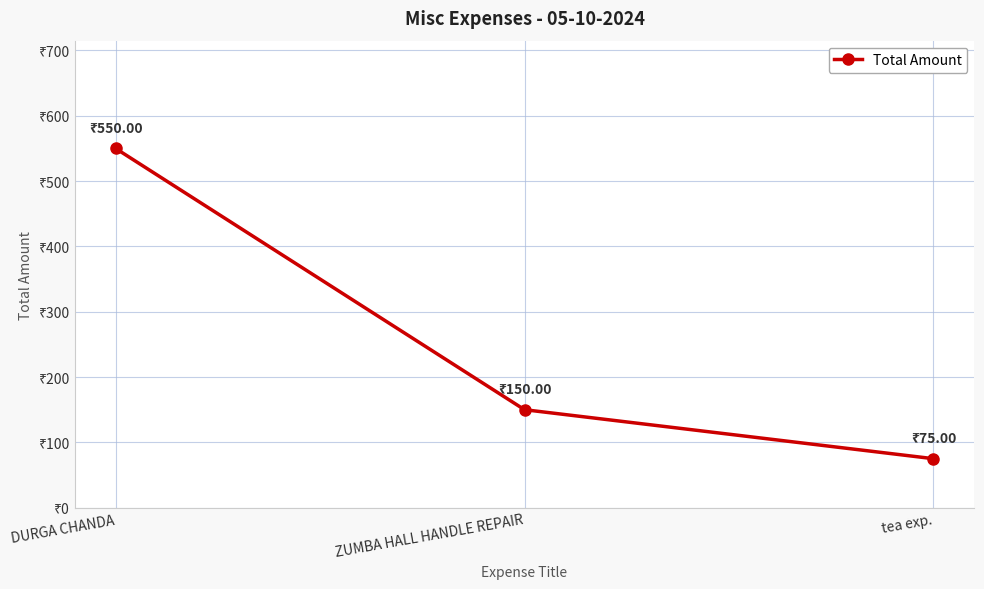

What is the average value?

258